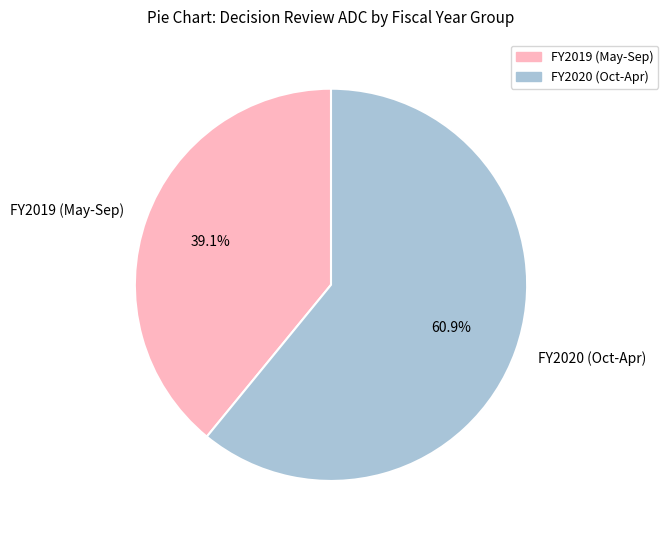

What portion of the pie excludes FY2019 (May-Sep)?

60.9%